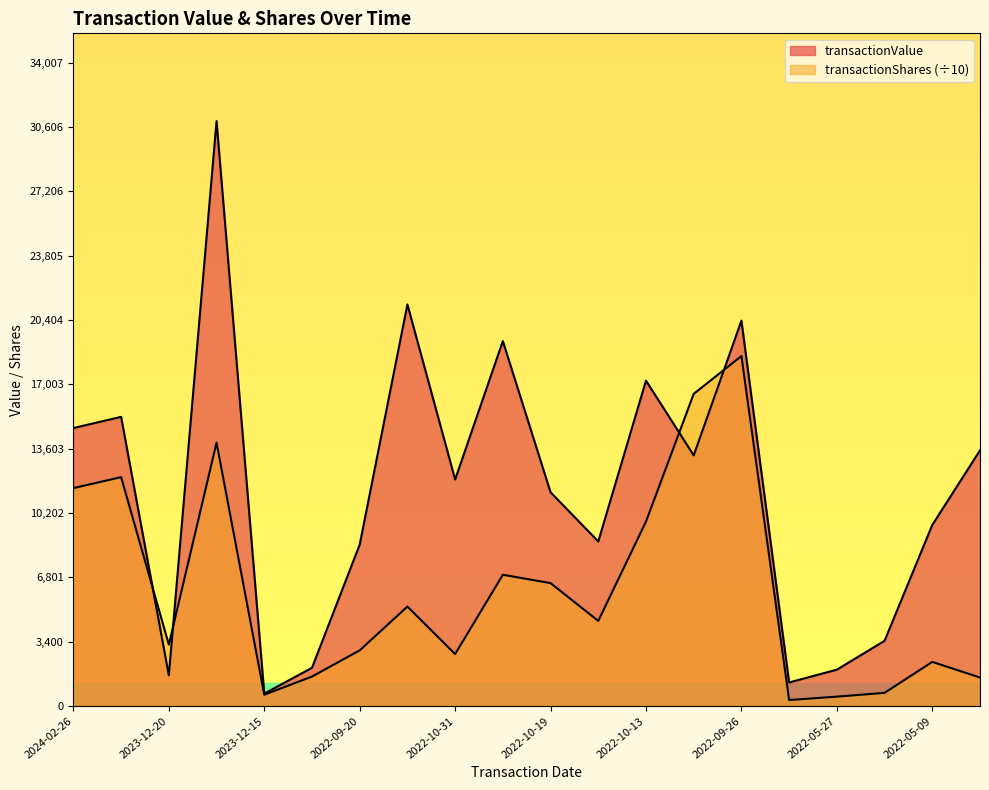

Where does the transactionValue series first go above 11975?

2024-02-26